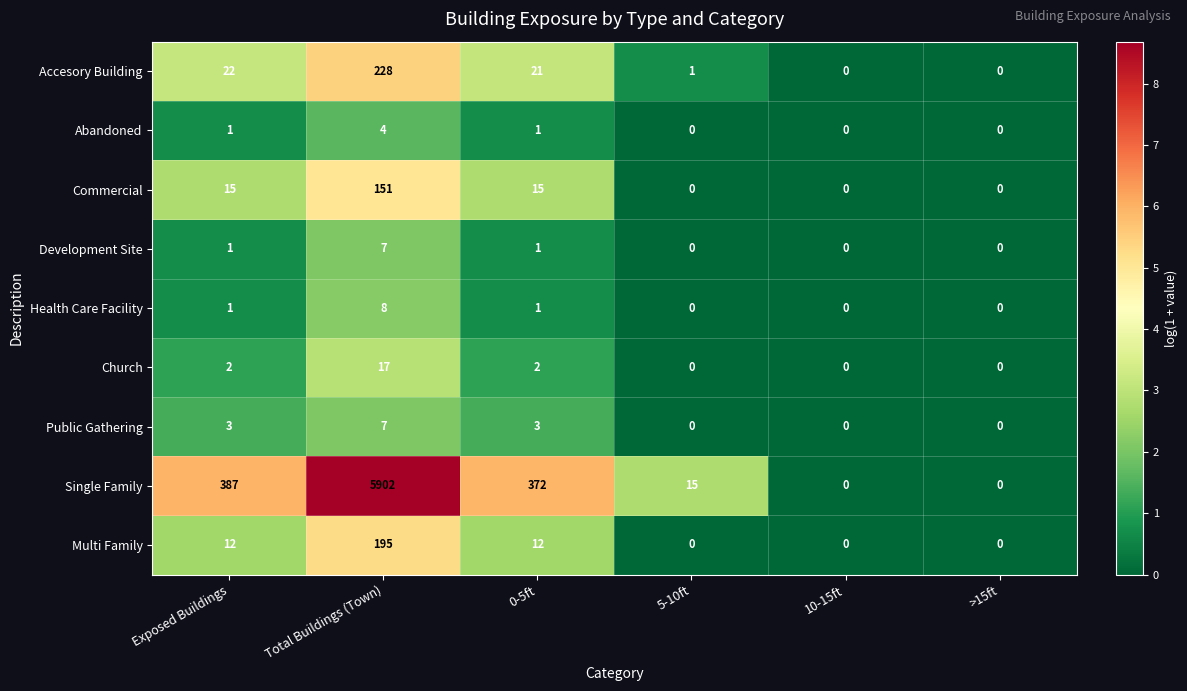

Which series has the largest total across all categories?

Single Family